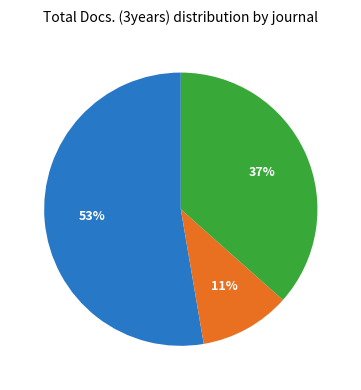

Is there any slice that represents more than half of the pie?

Yes